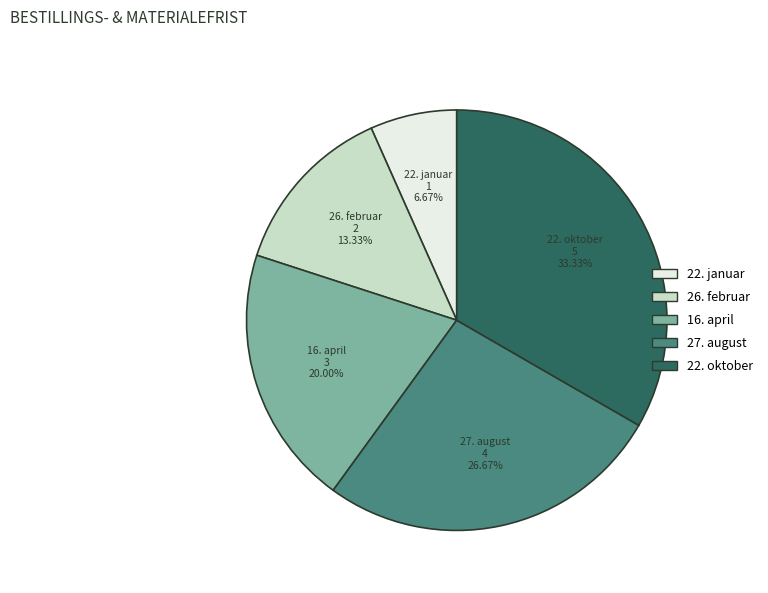

What percentage is the 16. april slice, to the nearest percent?

20%